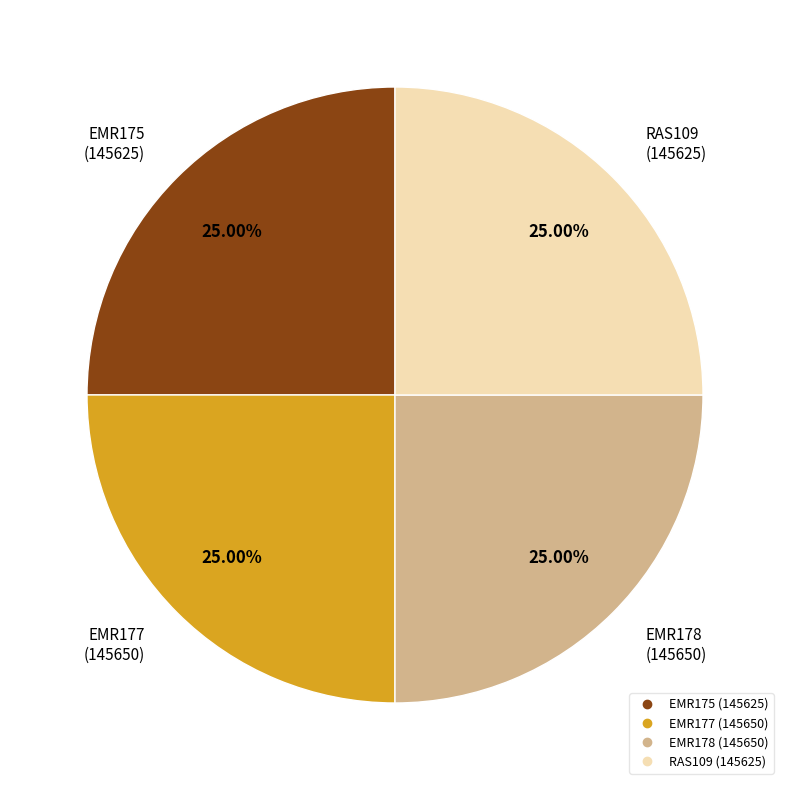

Is it true that EMR178 is 25% of the pie?

True